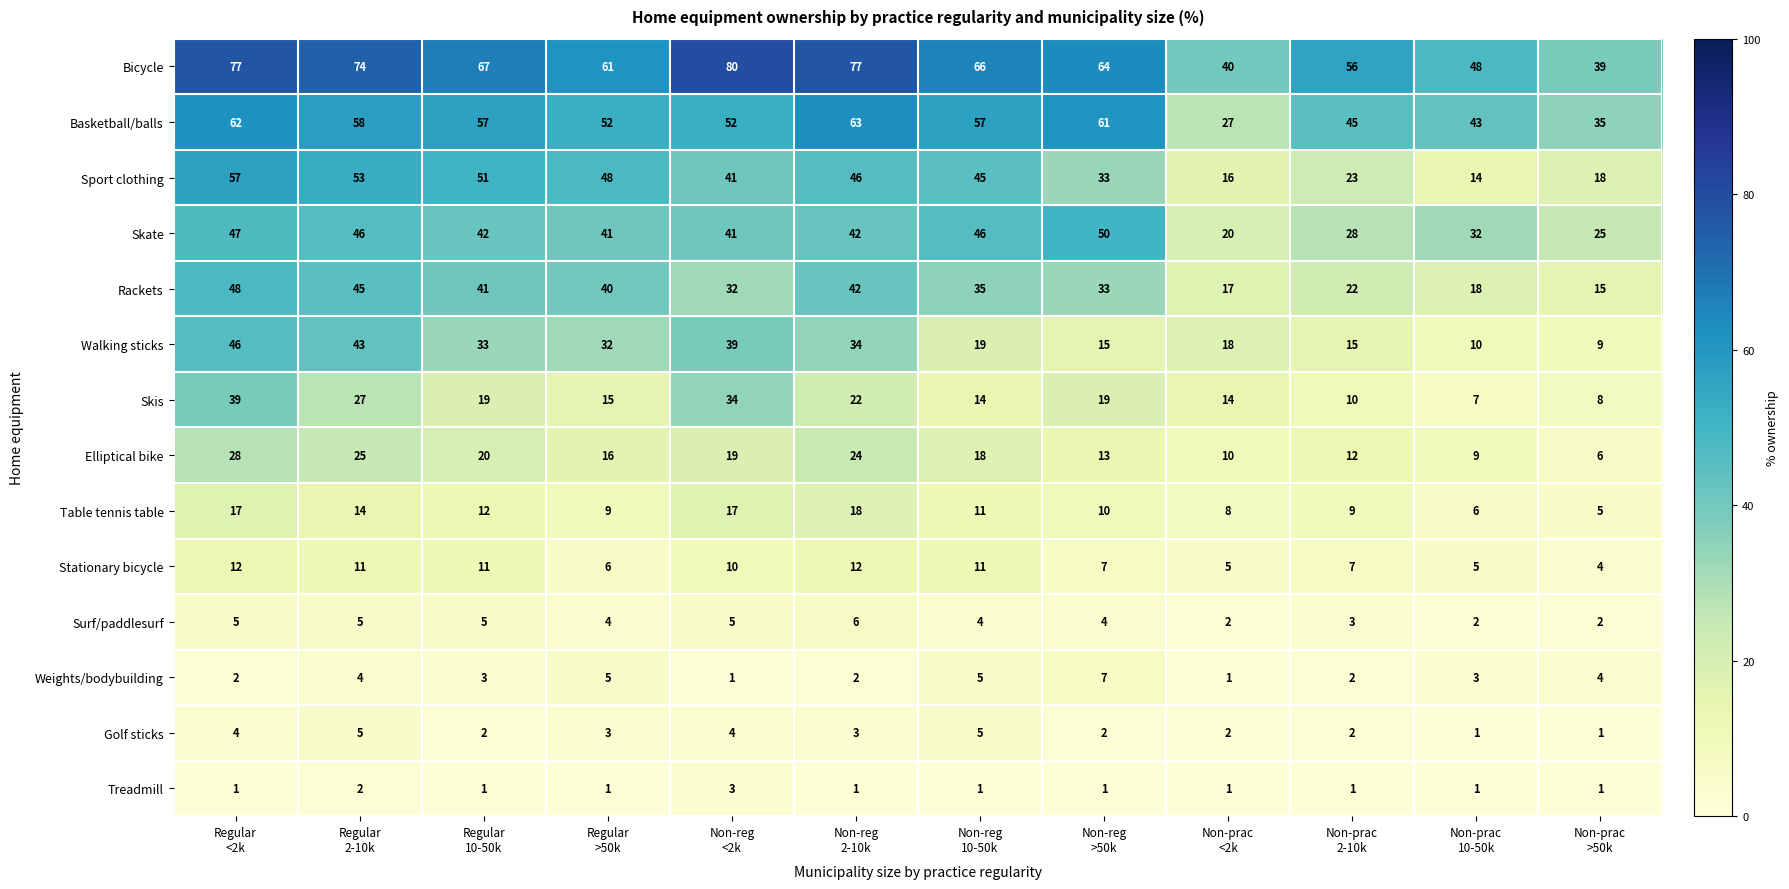

What is the greatest value displayed?

80